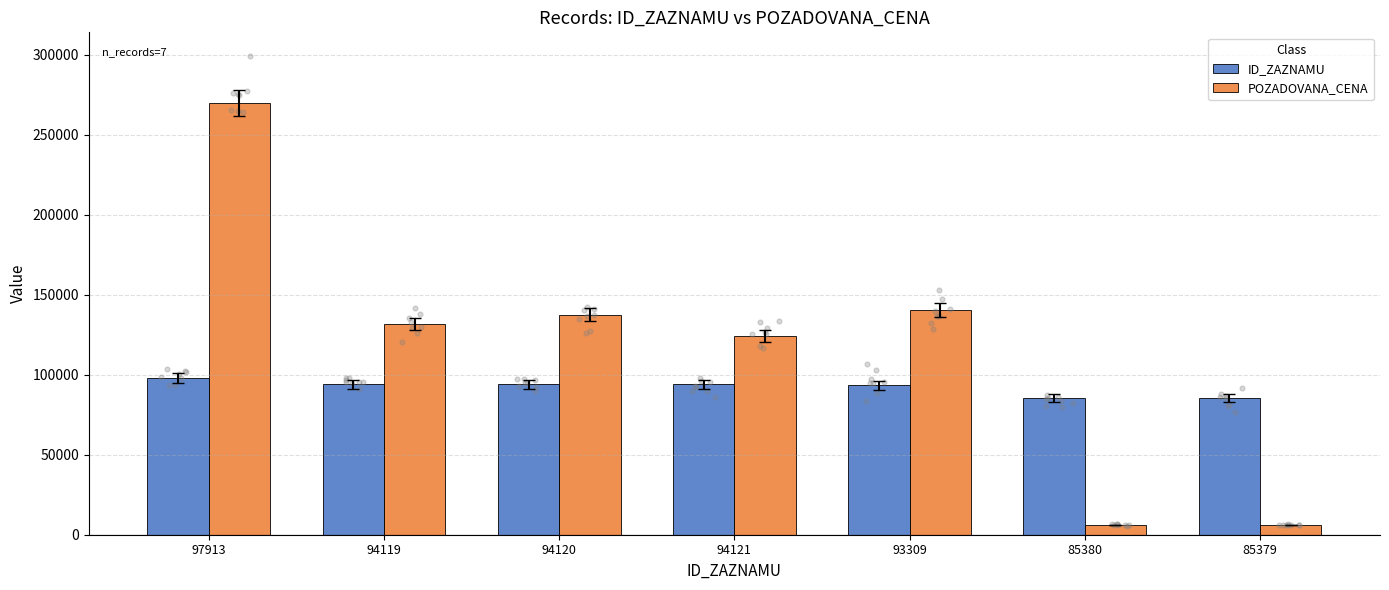

Which series contains the lowest Y value?

POZADOVANA_CENA